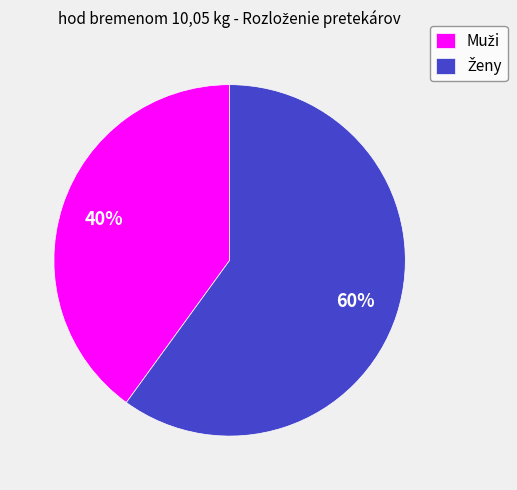

To the nearest percent, what is the average slice percentage?

50%